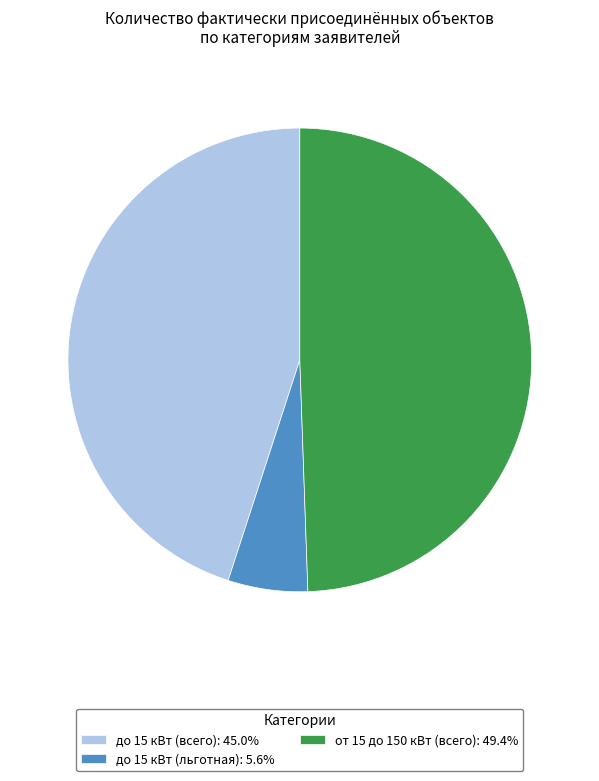

Combined, do от 15 до 150 кВт (всего): 49.4% and до 15 кВт (всего): 45.0% account for over 50%?

Yes